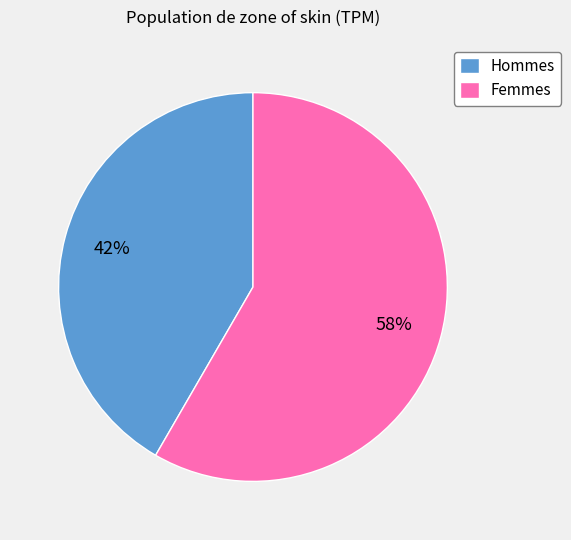

Is the sum of Hommes and Femmes greater than half?

Yes